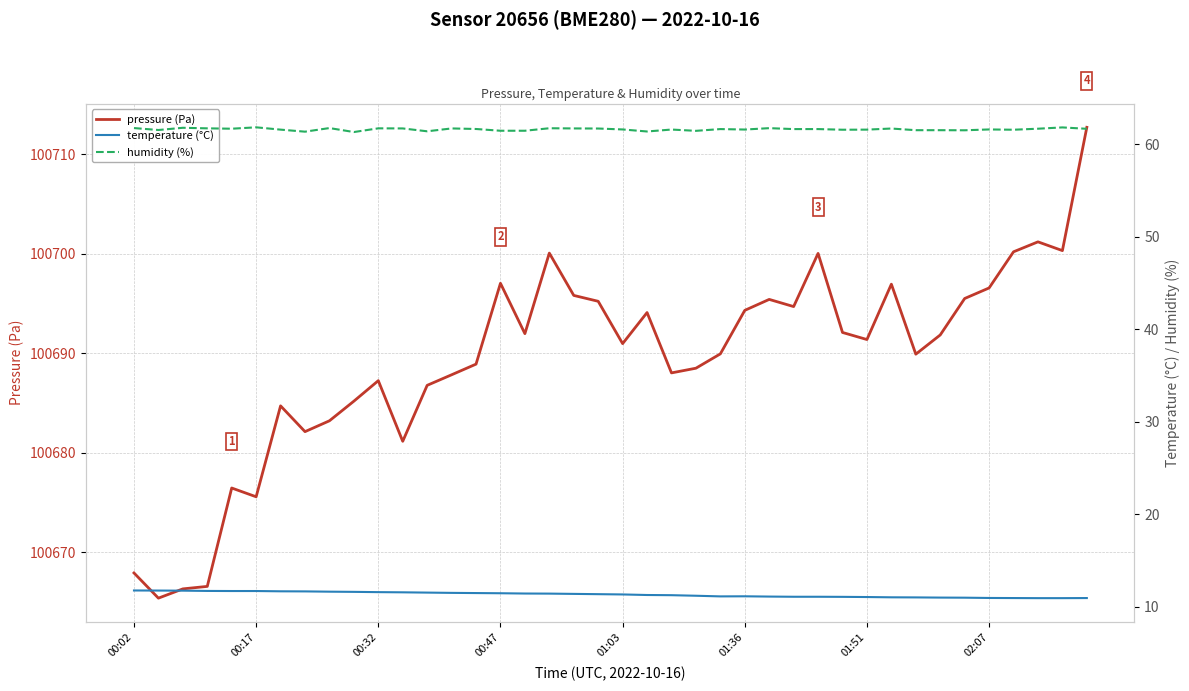

Is the value of temperature (°C) at 24 greater than the value of humidity (%) at 9?

No